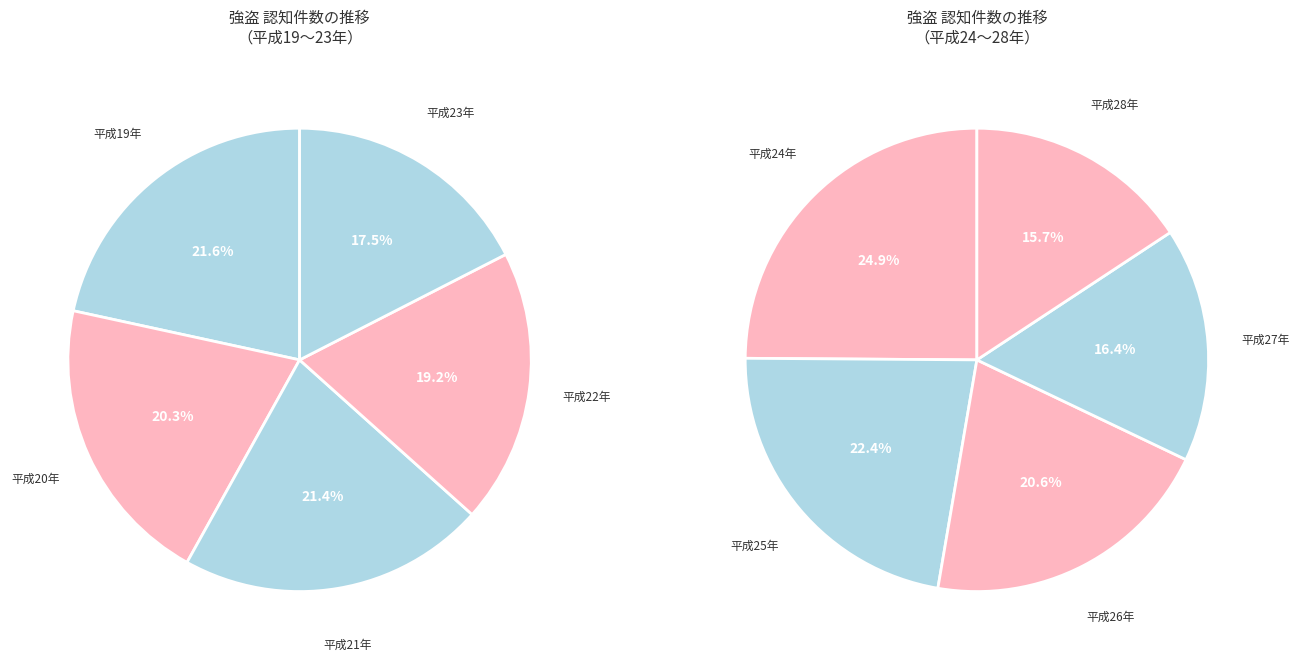

To the nearest percent, what is the difference between the largest and smallest slice percentages?

4%